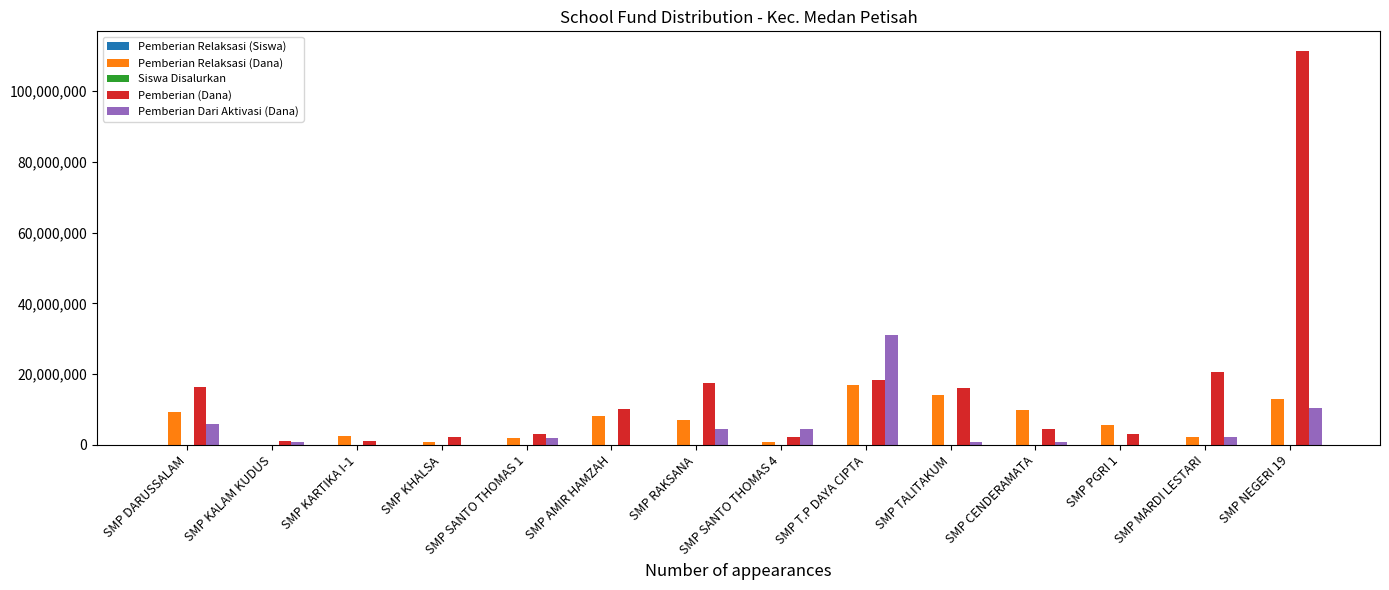

What is the difference between the Pemberian Relaksasi (Dana) values at SMP CENDERAMATA and SMP MARDI LESTARI?

7500000